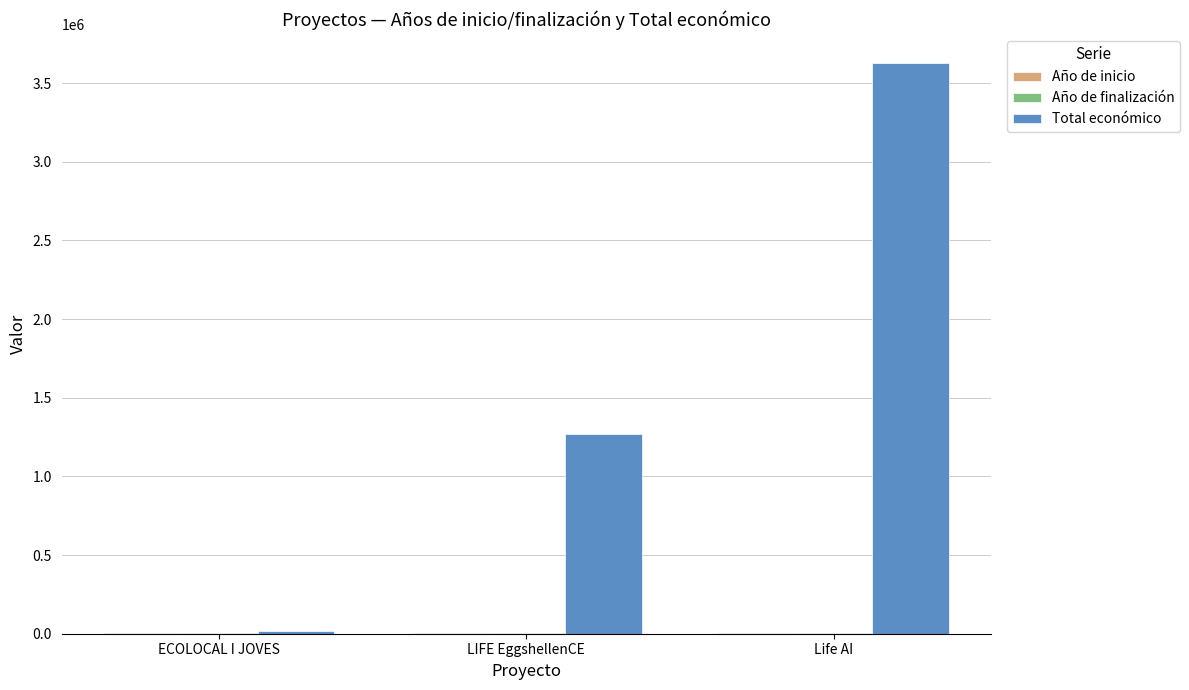

What is the highest value of the Total económico series?

3631233